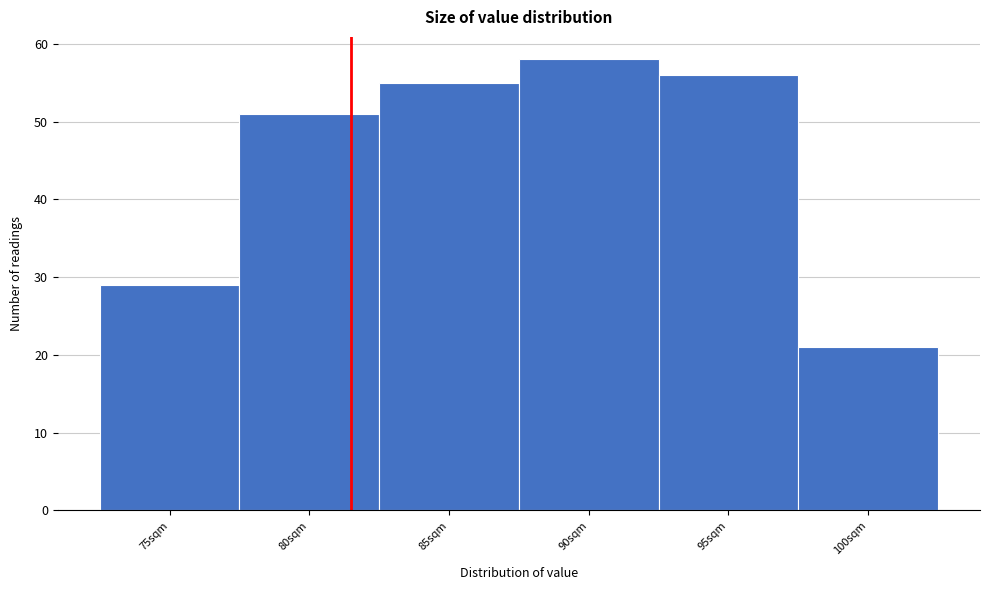

Reading left to right, list all the values displayed in this chart.

29	51	55	58	56	21